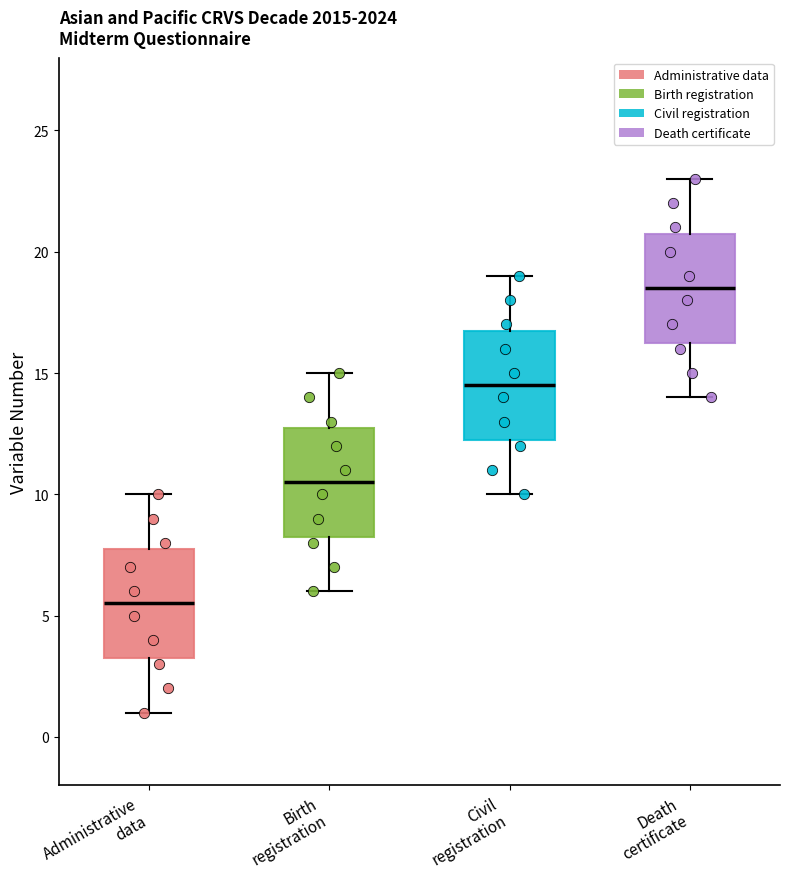

Reading left to right, read every box against the y-axis: the position of its median line, the range the box covers, and the ends of its whiskers. The values are not printed on the chart, so give them approximately, as read against the axis.

Administrative data: median 5.5, box 3.5 to 8.0, whiskers 1.0 to 10.0
Birth registration: median 10.5, box 8.5 to 13.0, whiskers 6.0 to 15.0
Civil registration: median 14.5, box 12.5 to 17.0, whiskers 10.0 to 19.0
Death certificate: median 18.5, box 16.5 to 21.0, whiskers 14.0 to 23.0